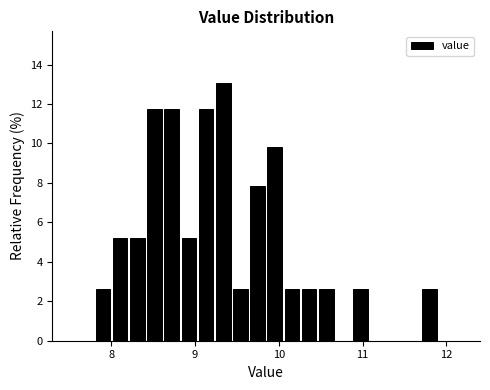

Read against the x-axis, roughly where is the centre of the tallest bar?

9.3